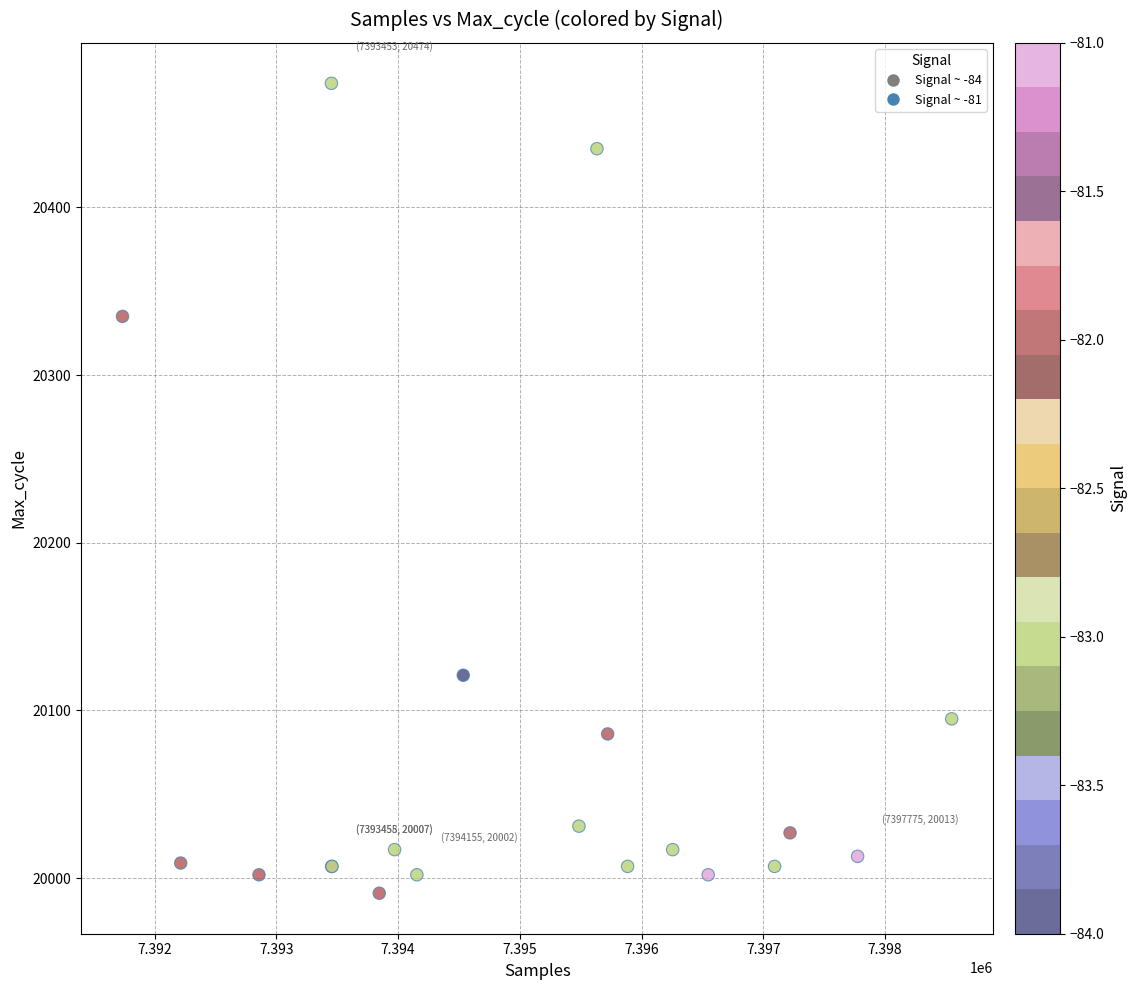

What Y value in the scatter plot is closest to 20232?

20335